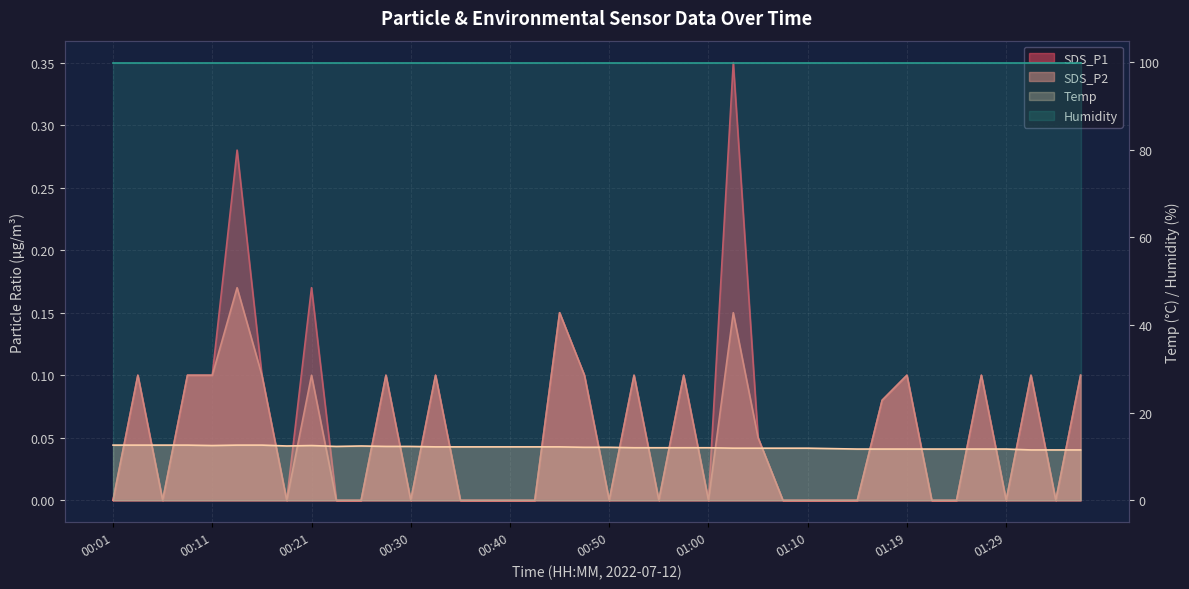

At which category does SDS_P2 reach its first local peak?

00:04